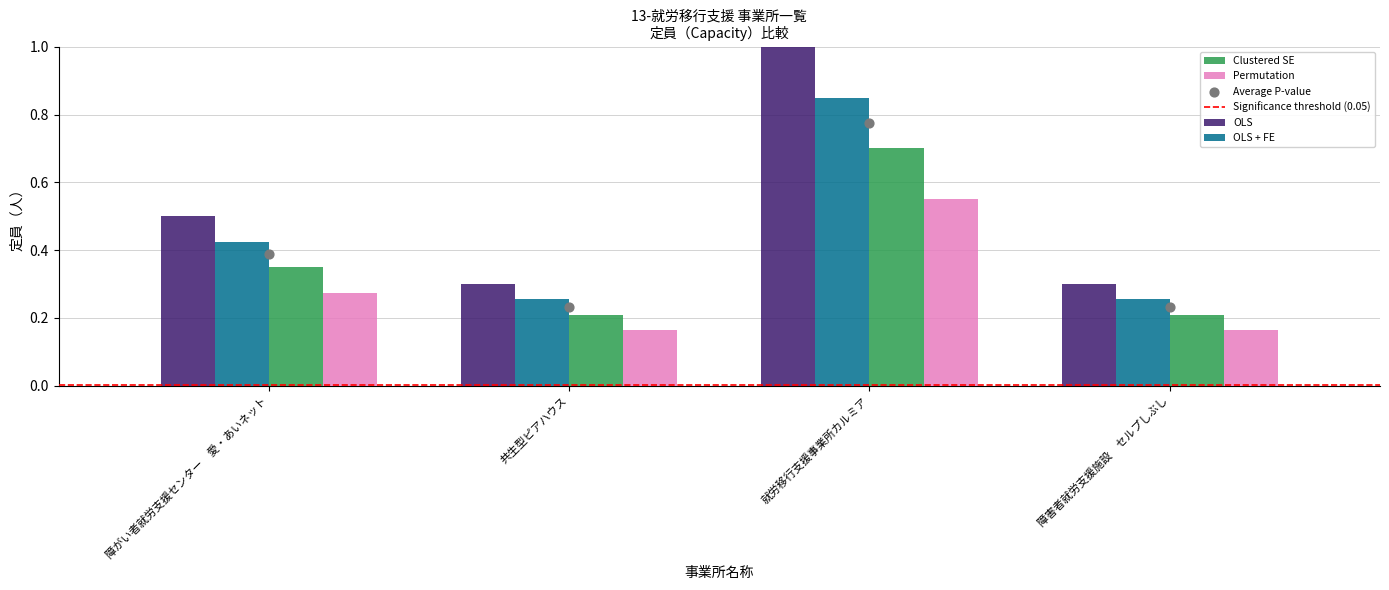

At which category is the sum across all series the highest?

就労移行支援事業所カルミア